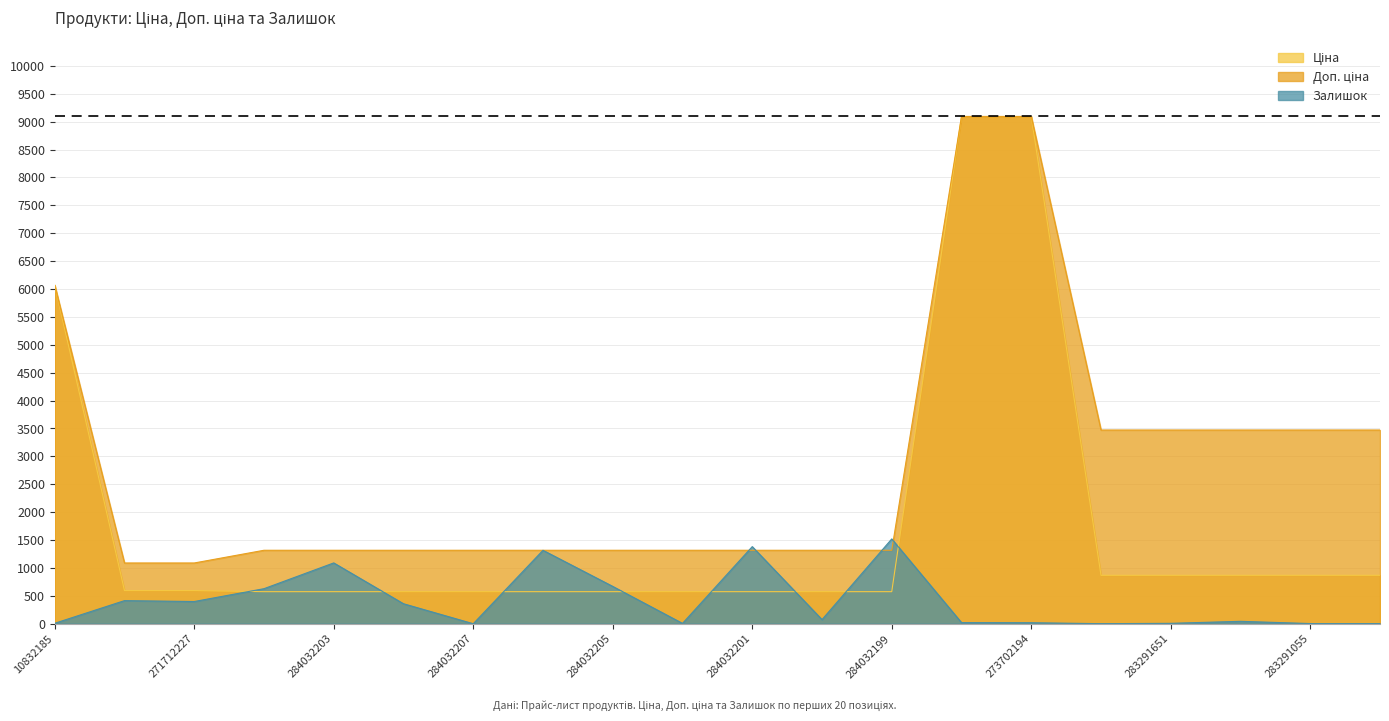

What is the highest value of the Доп. ціна series?

9092.0